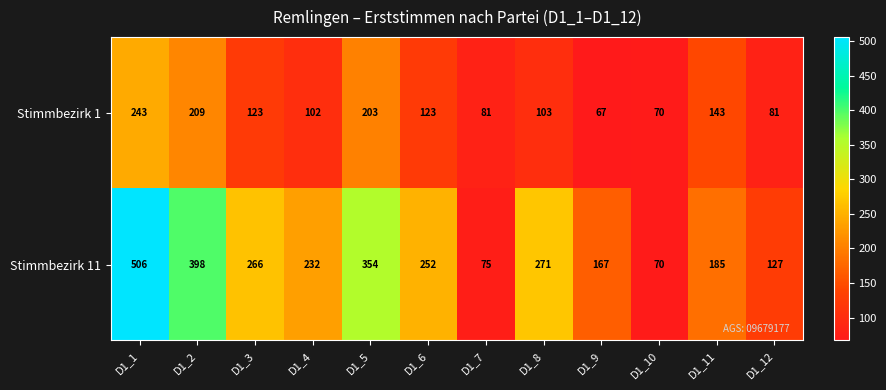

Where is Stimmbezirk 1 nearest to the value 155?

D1_11